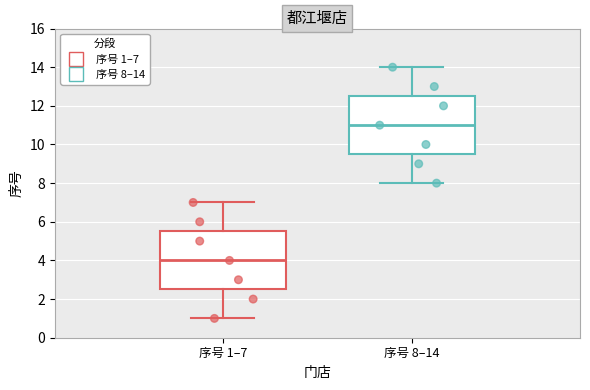

Where does the lower whisker of the box for 序号 8–14 end on the y-axis? The values are not printed on the chart, so give them approximately, as read against the axis.

8.0